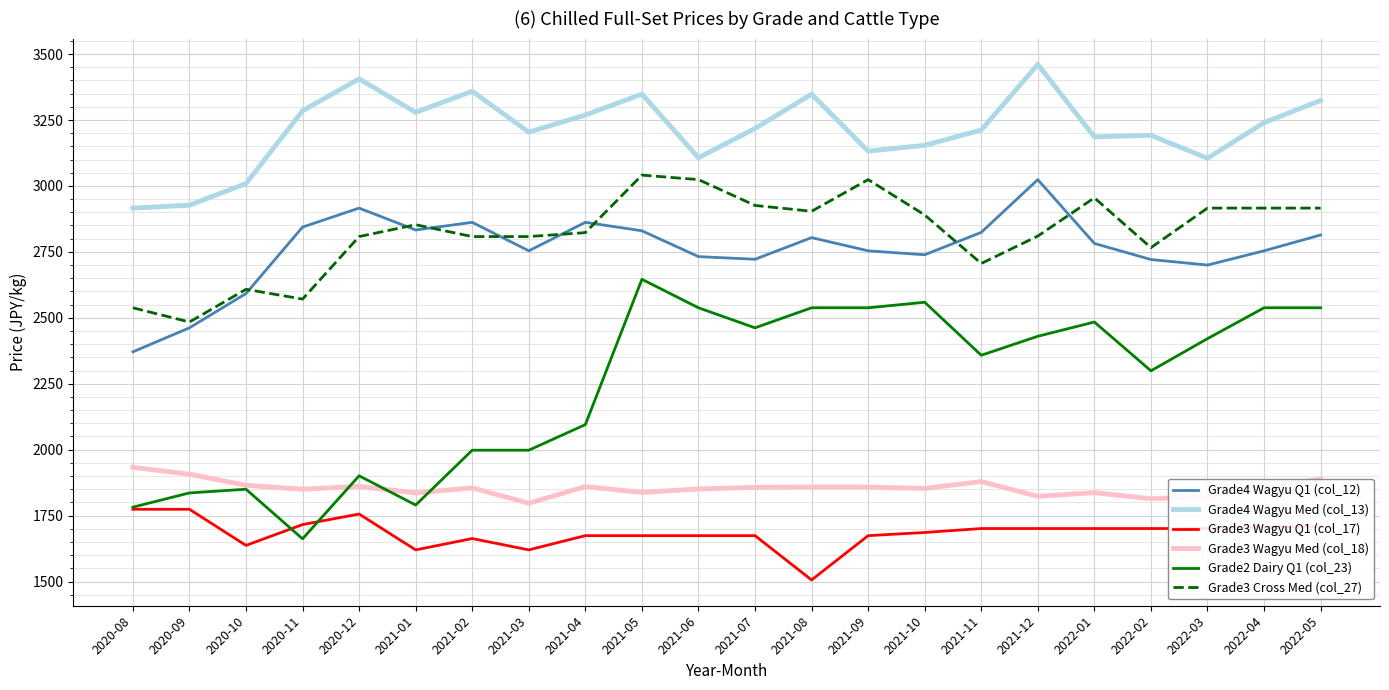

True or false: Grade4 Wagyu Med (col_13) and Grade4 Wagyu Q1 (col_12) cross at least once.

False